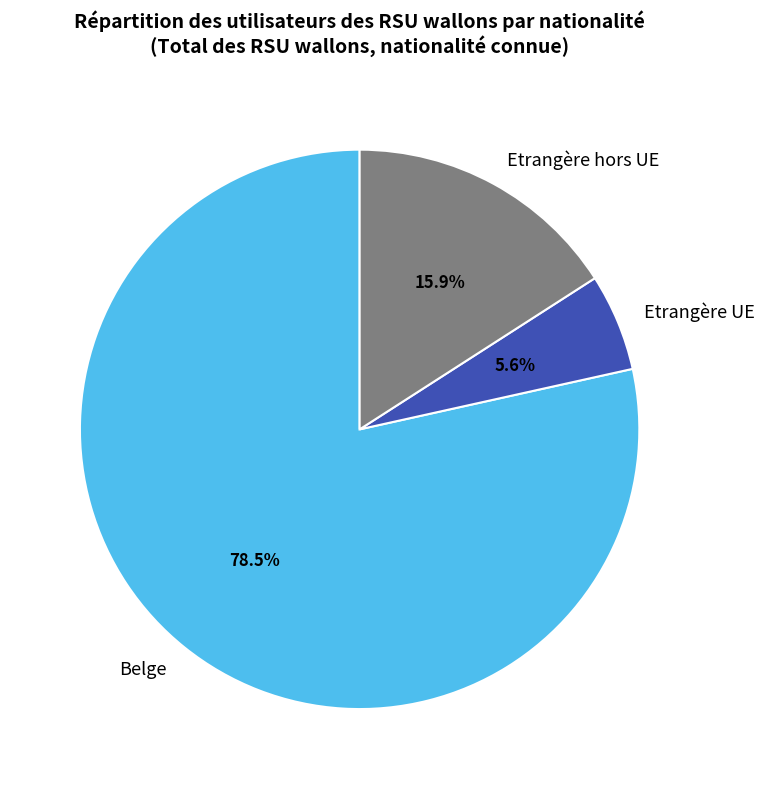

Between Etrangère hors UE and Belge, which is larger?

Belge